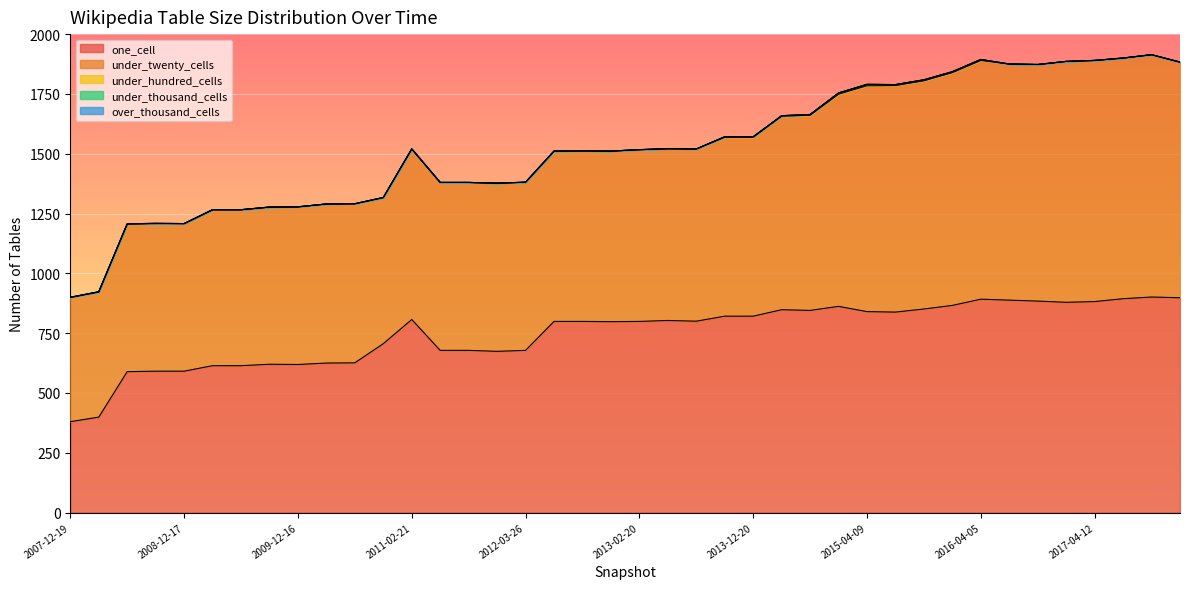

At which label is under_twenty_cells closest to 766?

2013-09-10